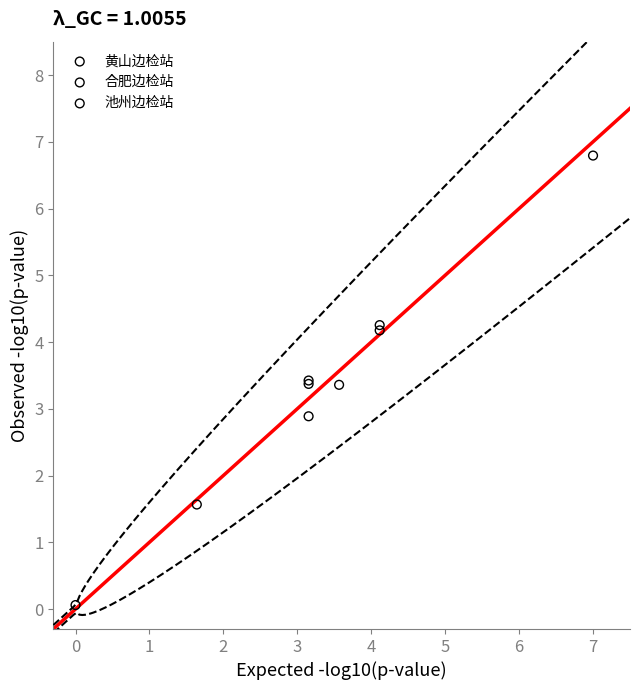

What are all the series names shown in the legend?

黄山边检站, 池州边检站, 合肥边检站